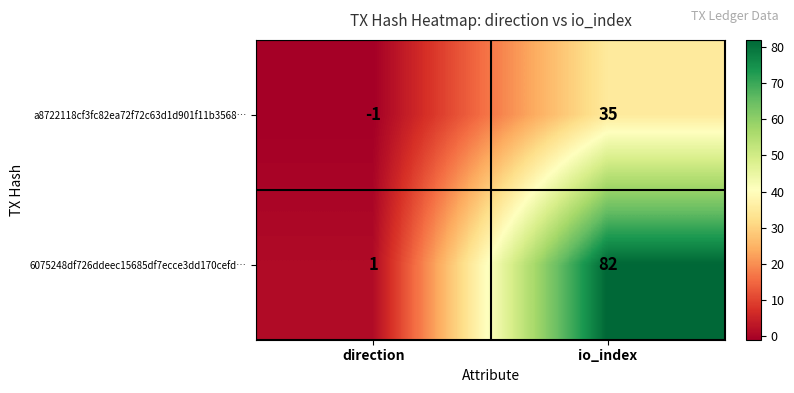

At how many categories does at least one series exceed 48?

1